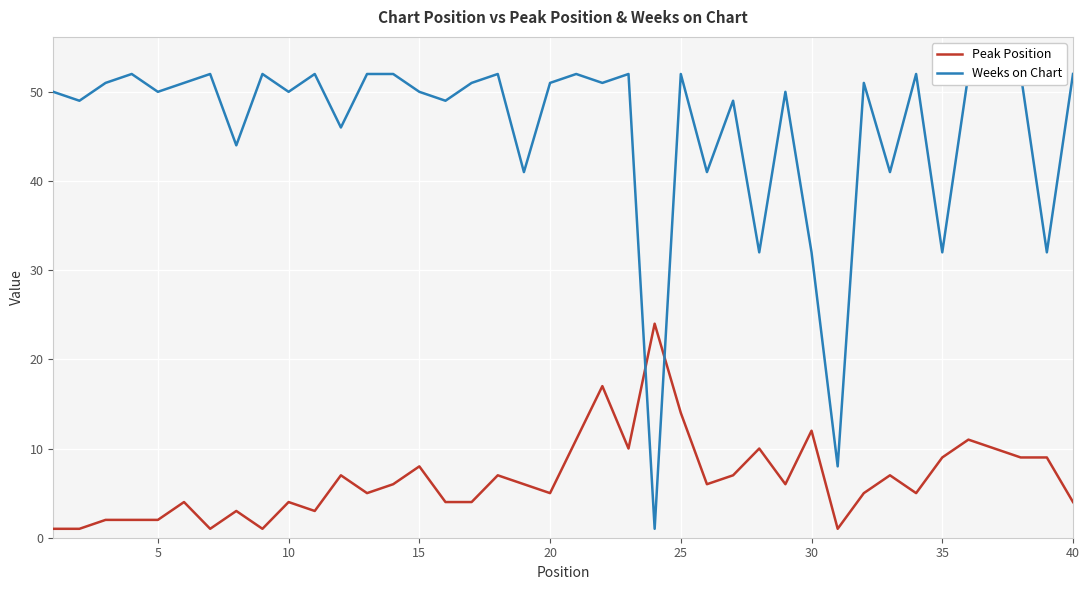

How many values in the Peak Position series exceed 6?

17